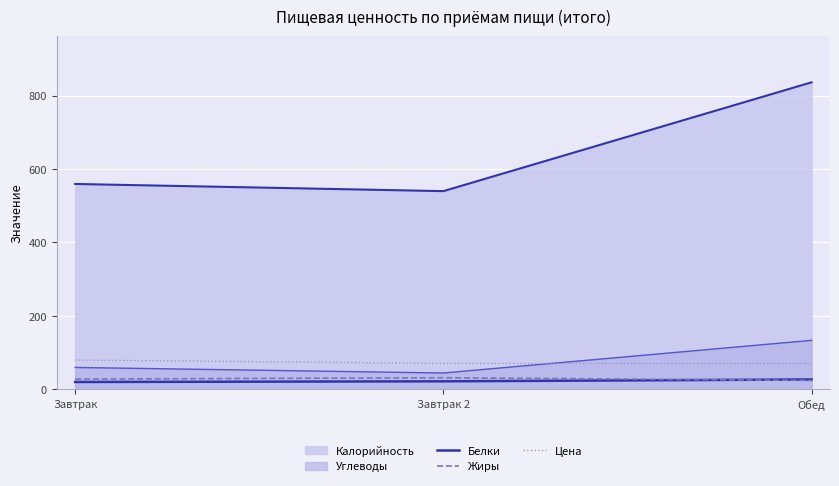

True or false: Белки has a value of 33.6 at Завтрак.

False